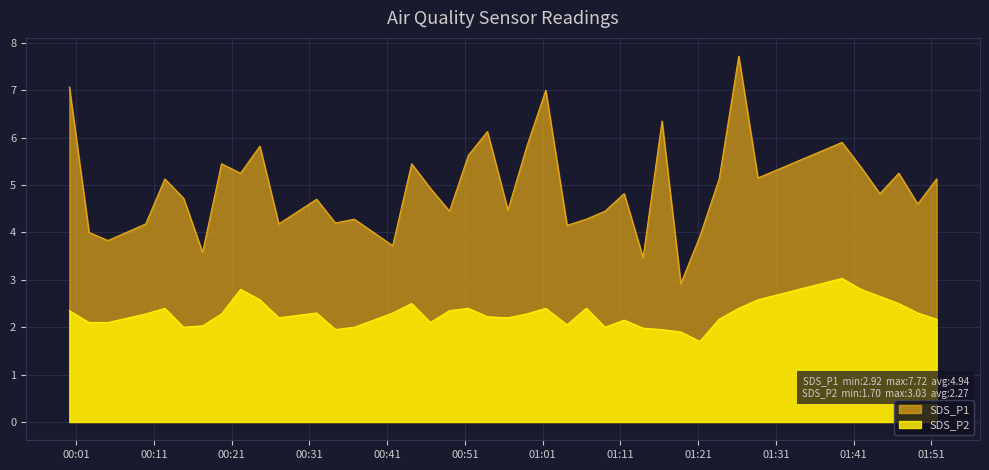

What is the difference between the maximum and minimum values in the SDS_P1 series?

4.8